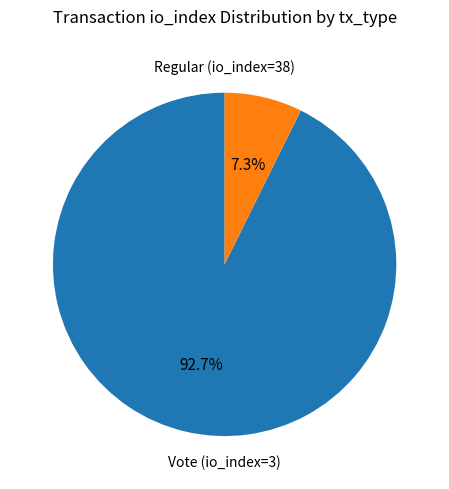

What is the change in value from Regular (io_index=38) to Vote (io_index=3)?

-35